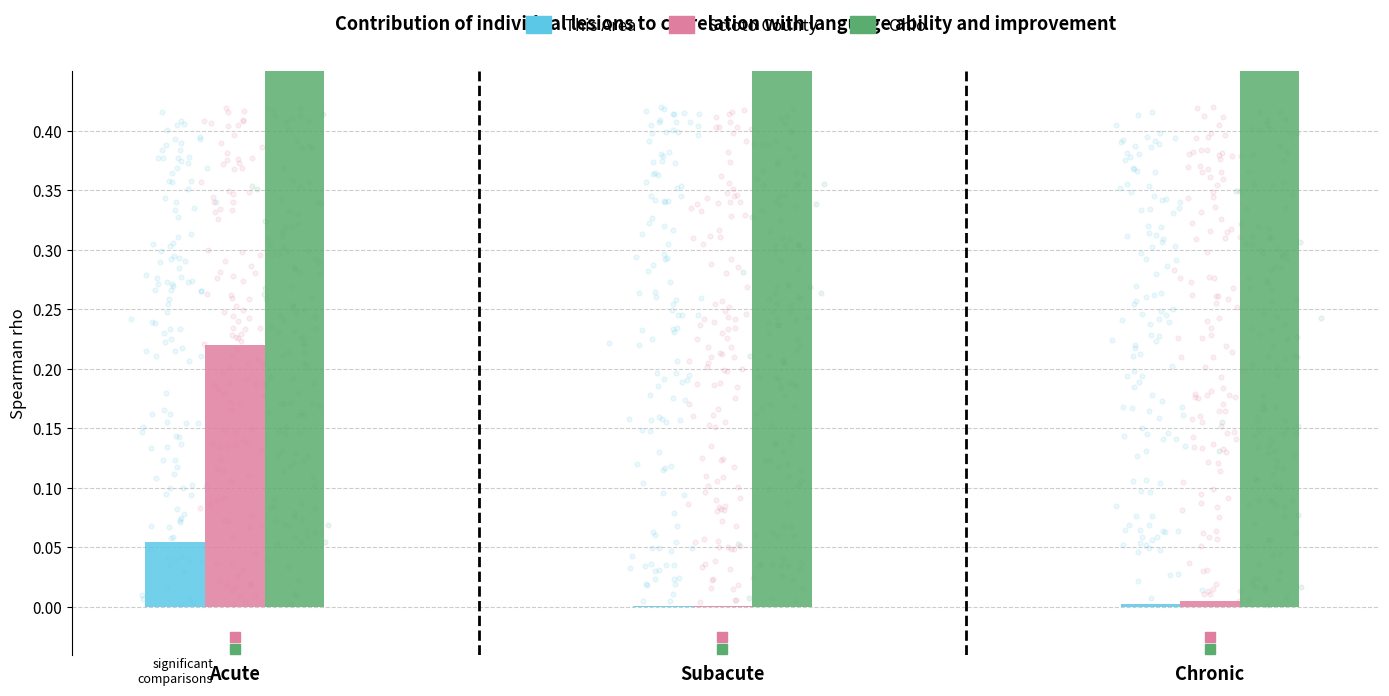

What are all the series names shown in the legend?

This Area, Scioto County, Ohio